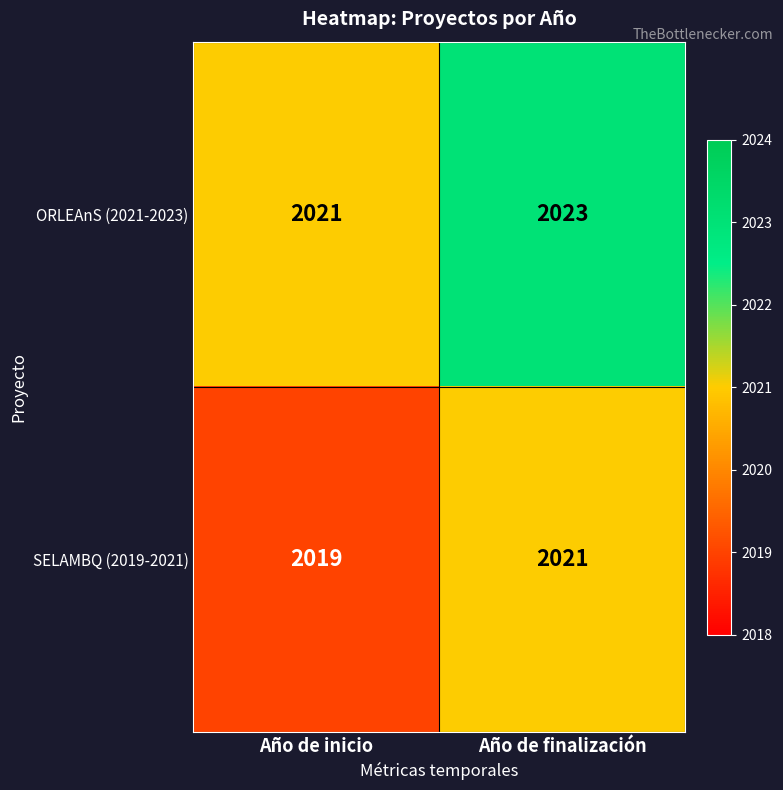

How many data points does each series have?

2